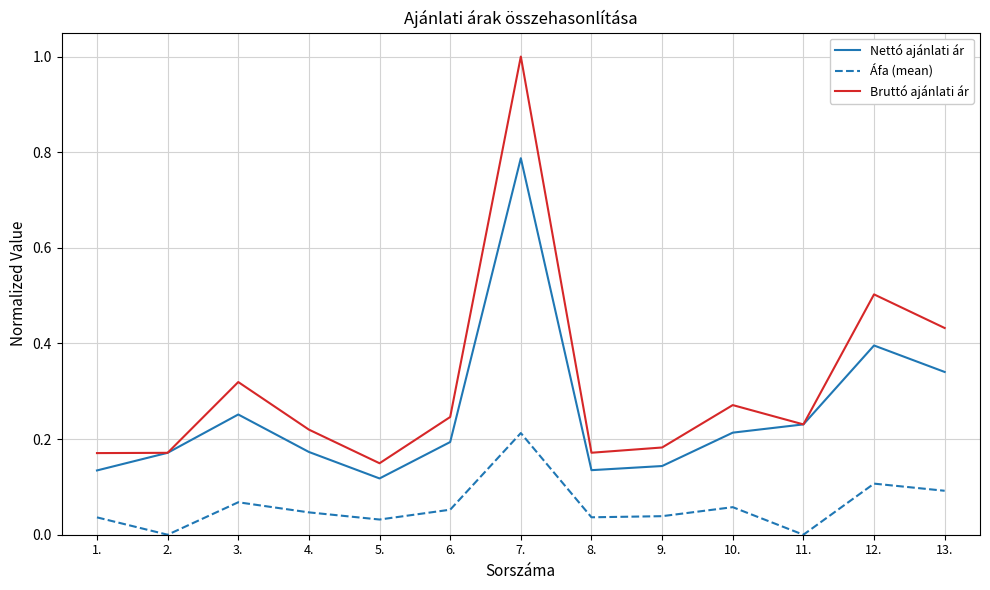

How many lines are shown in the chart?

3